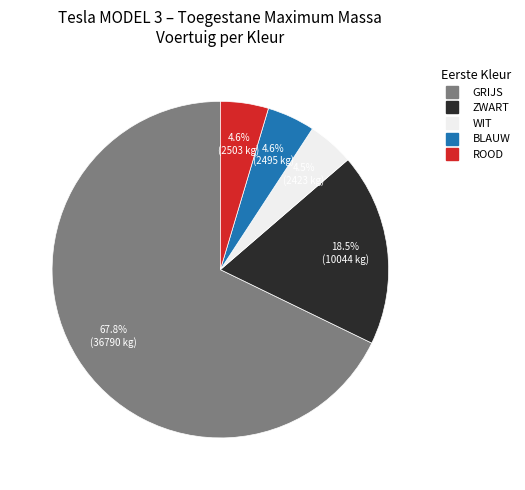

Is there a majority slice in this chart?

Yes